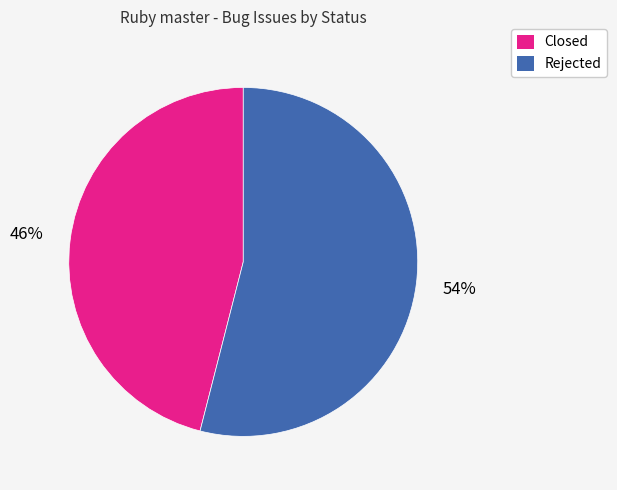

Which slice represents more than half of the pie?

Rejected